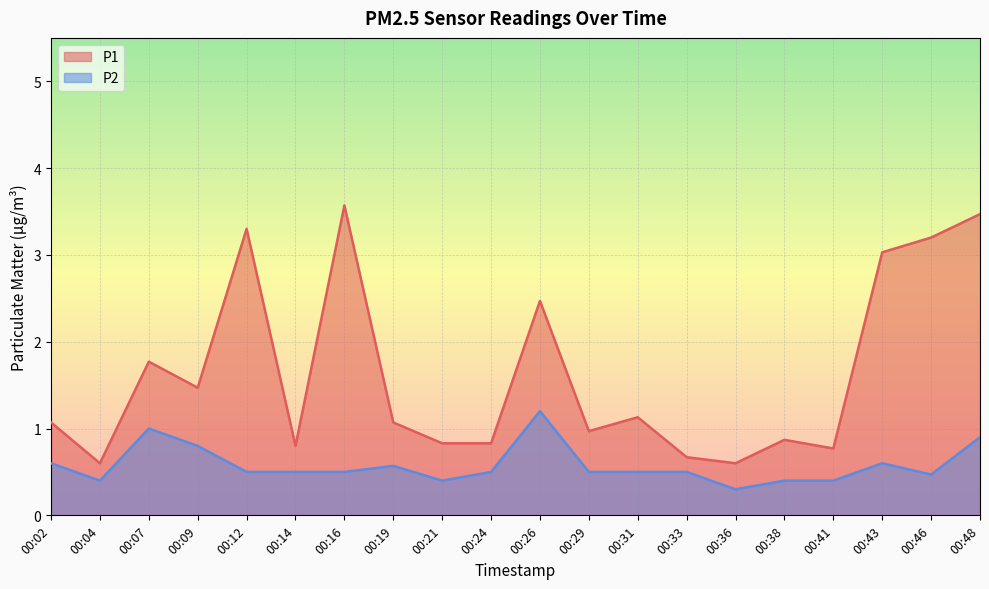

What is the difference between the highest and lowest values at 00:26?

1.3